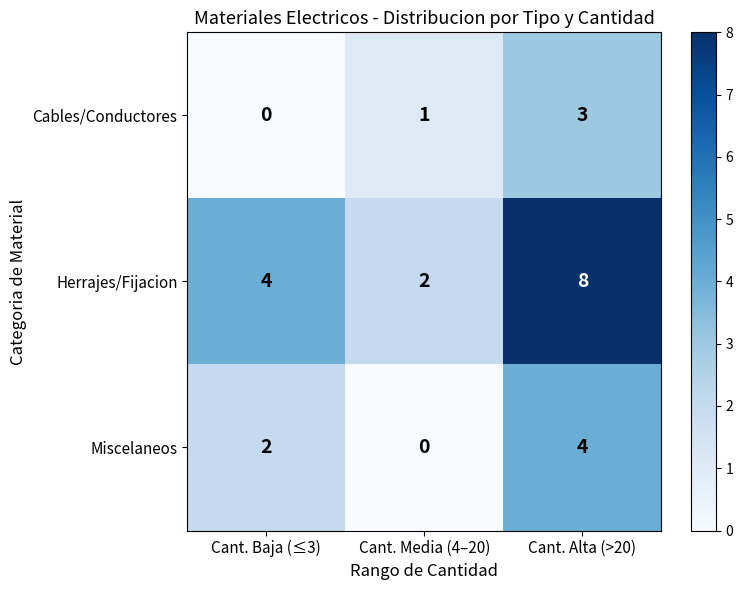

What is the sum of all Herrajes/Fijacion values?

14